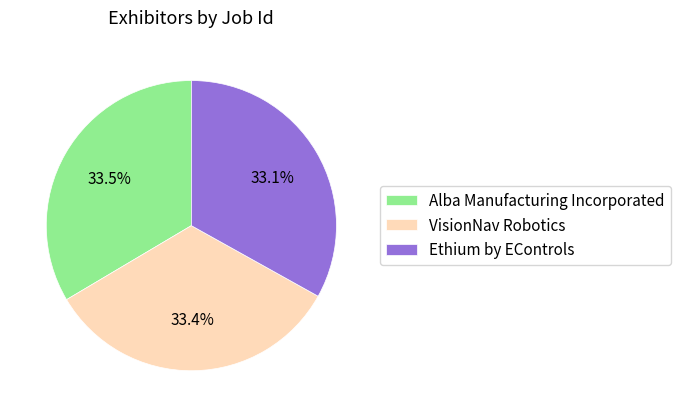

Combined, do VisionNav Robotics and Ethium by EControls account for over 50%?

Yes